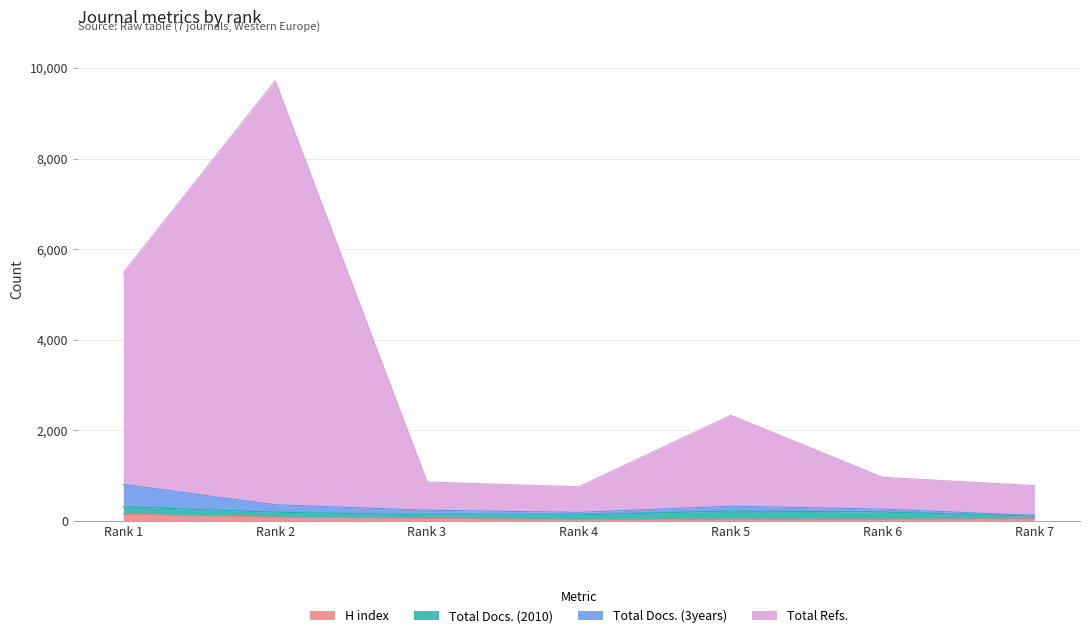

How many categories are shown in the chart?

7